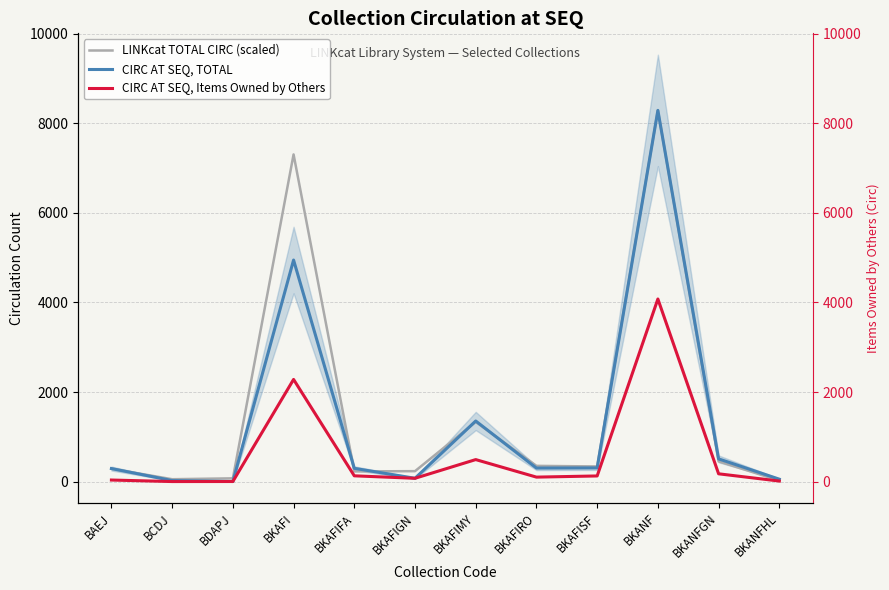

What is the value of the LINKcat TOTAL CIRC (scaled) point at the 1st from the left?

292.3